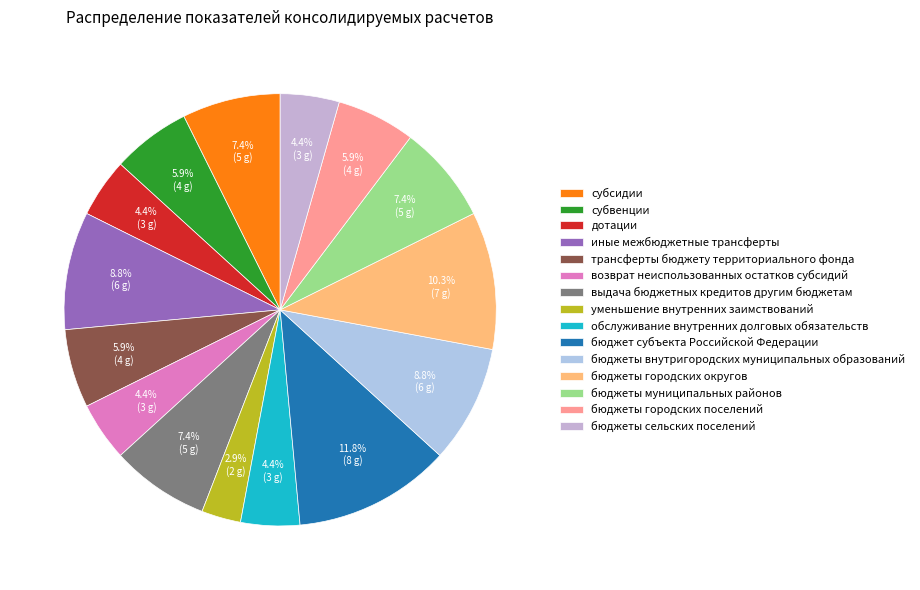

How many slices are in this pie chart?

15